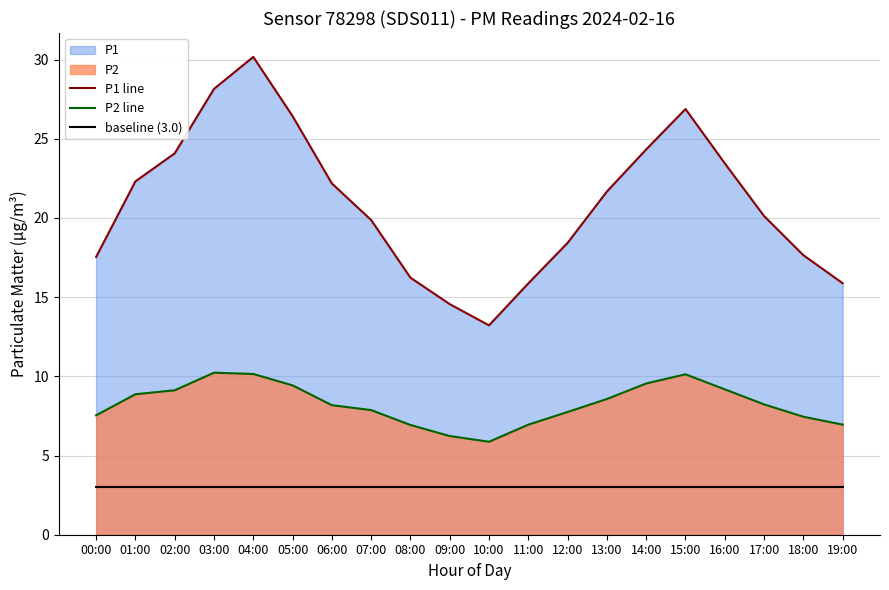

Is the value of P1 line at 02:00 greater than the value of baseline (3.0) at 03:00?

Yes